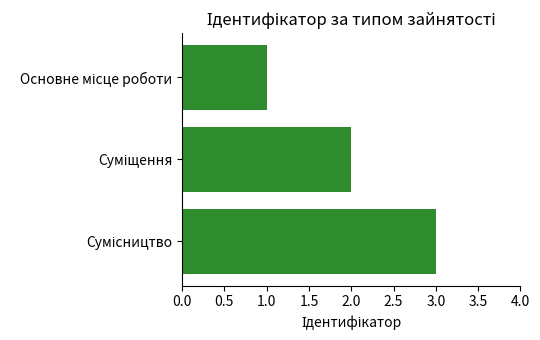

How many distinct data groups are displayed?

1